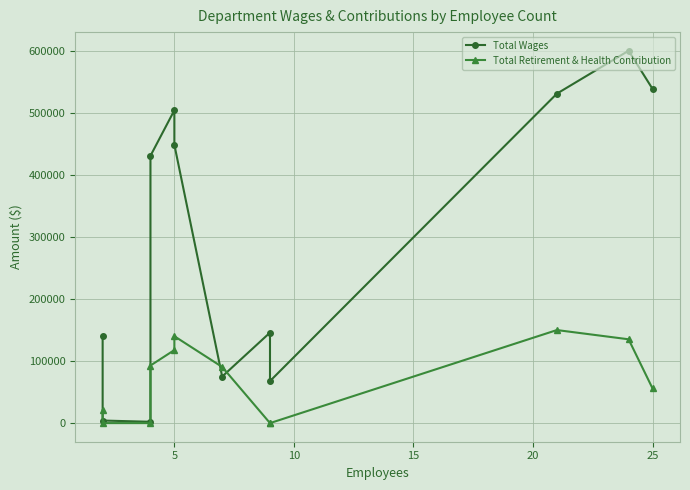

Does the chart display data point markers on the line(s)?

Yes